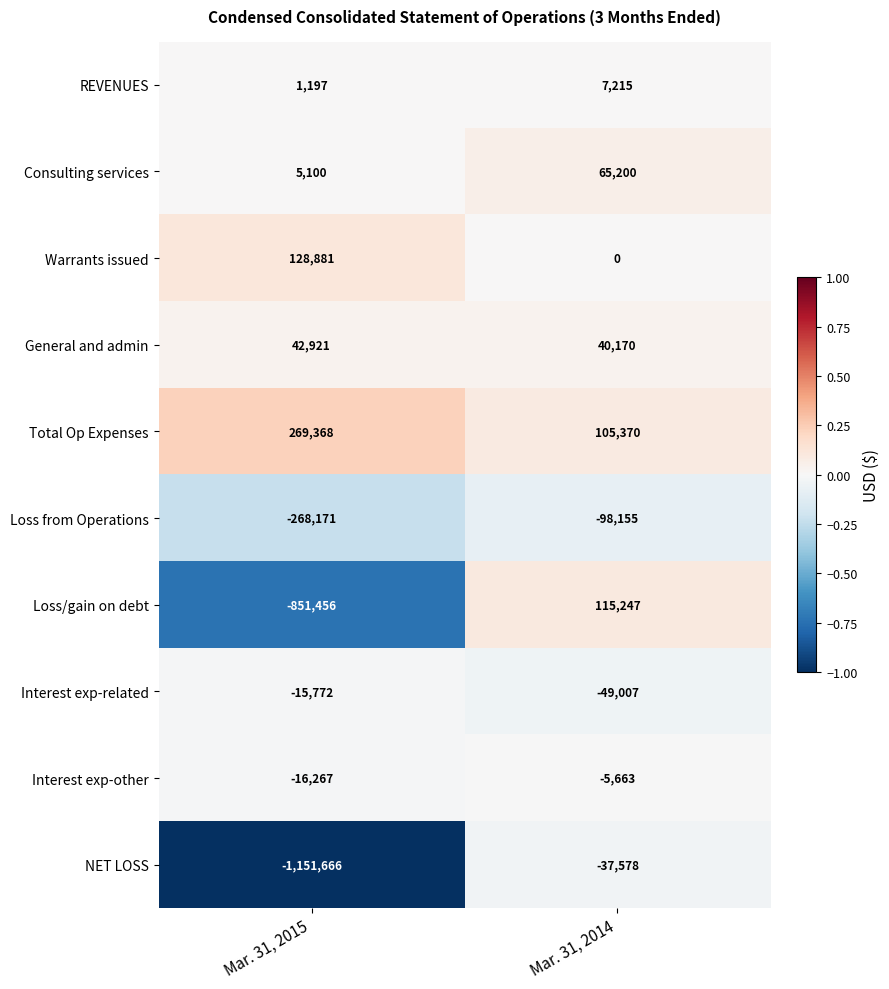

What is the total value across all series at Mar. 31, 2014?

142799